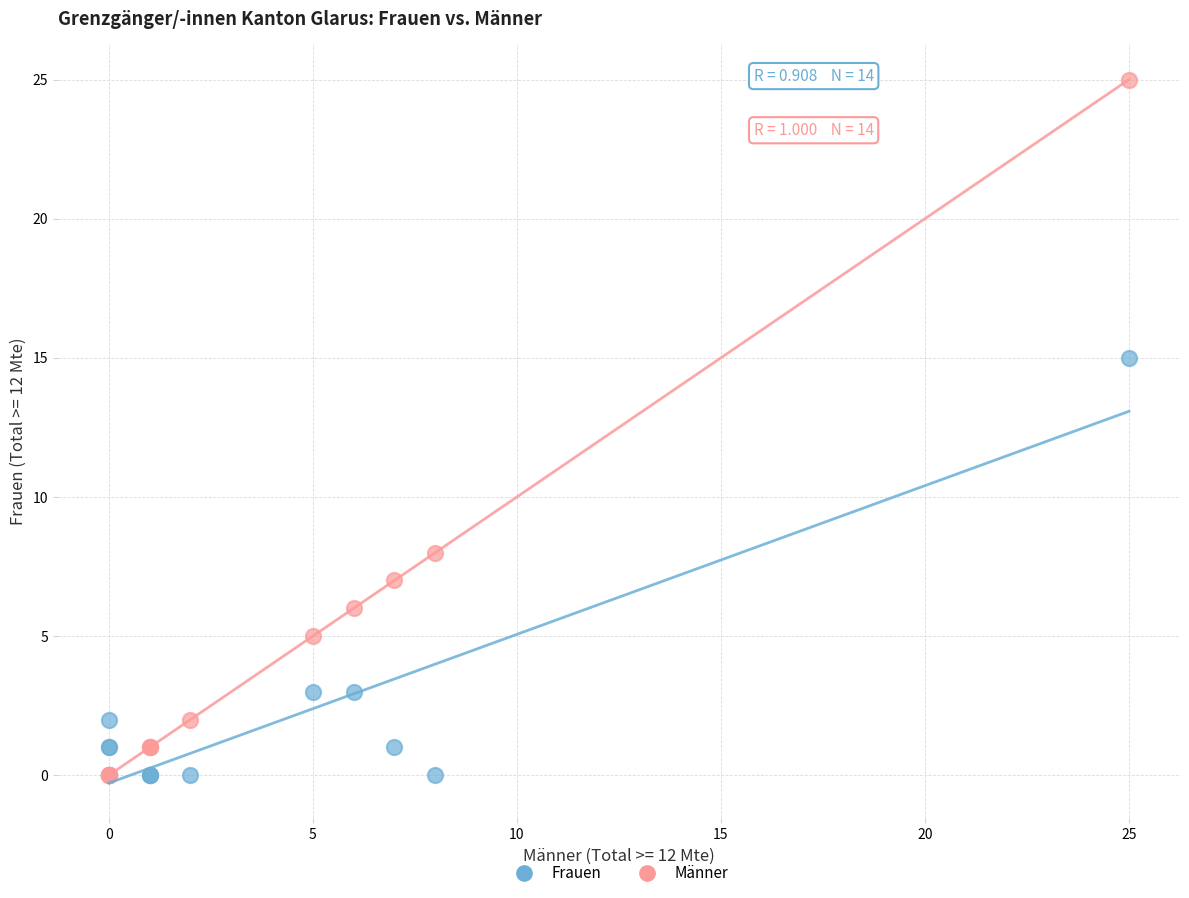

Across all series, what Y value is closest to 12?

15